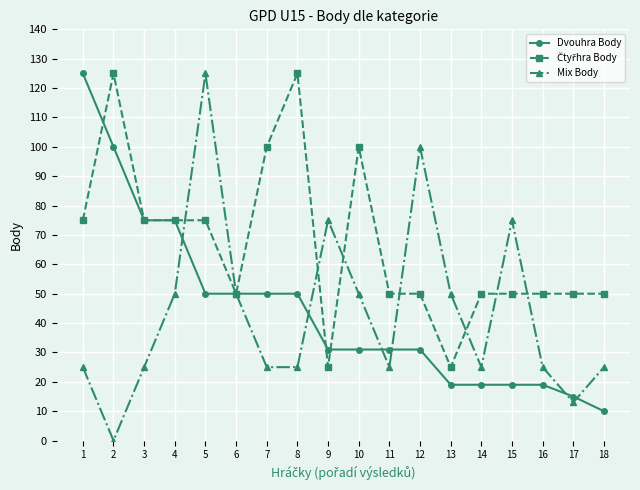

At which category does Mix Body reach its first local valley?

2